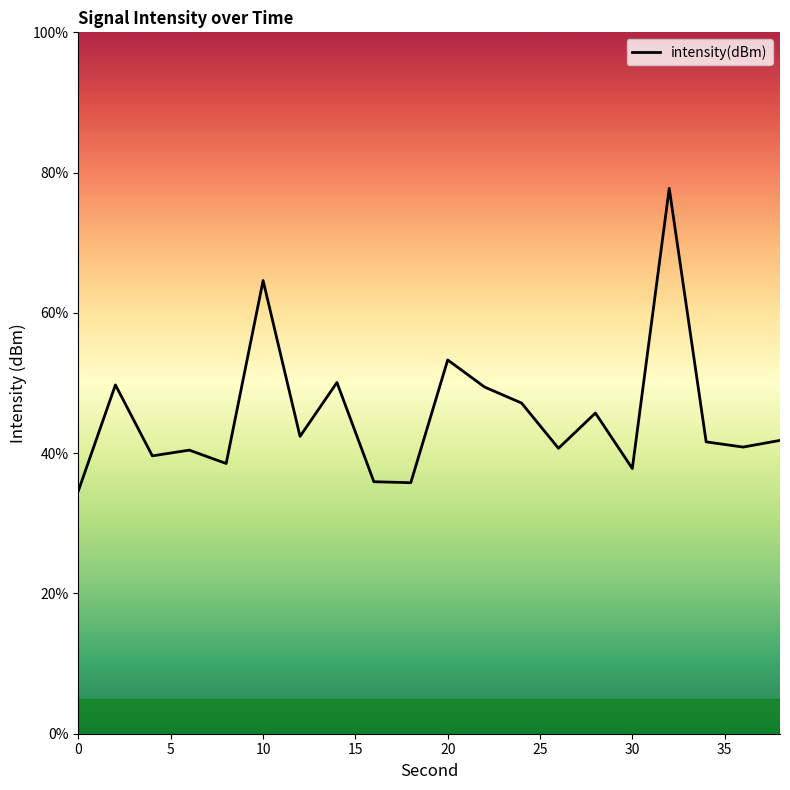

How many series are shown in this chart?

1